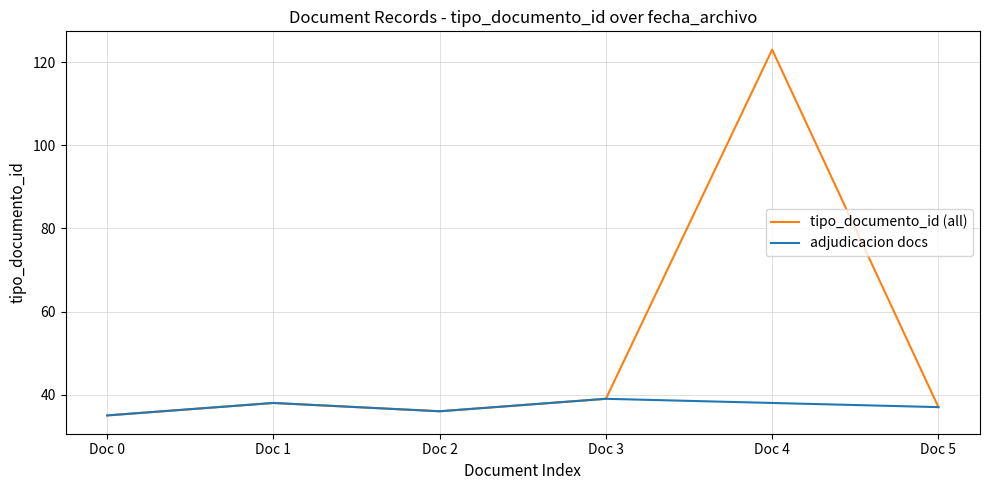

The tipo_documento_id (all) series shows 36 at Doc 2. True or false?

True